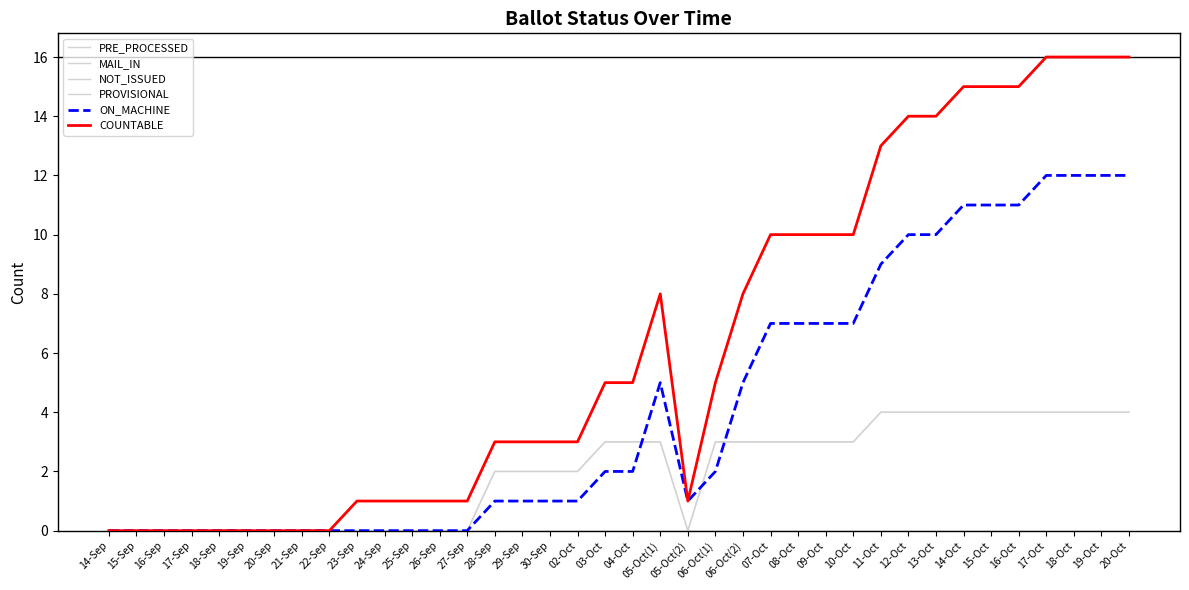

Is the value of NOT_ISSUED at 11-Oct greater than the value of MAIL_IN at 24-Sep?

No